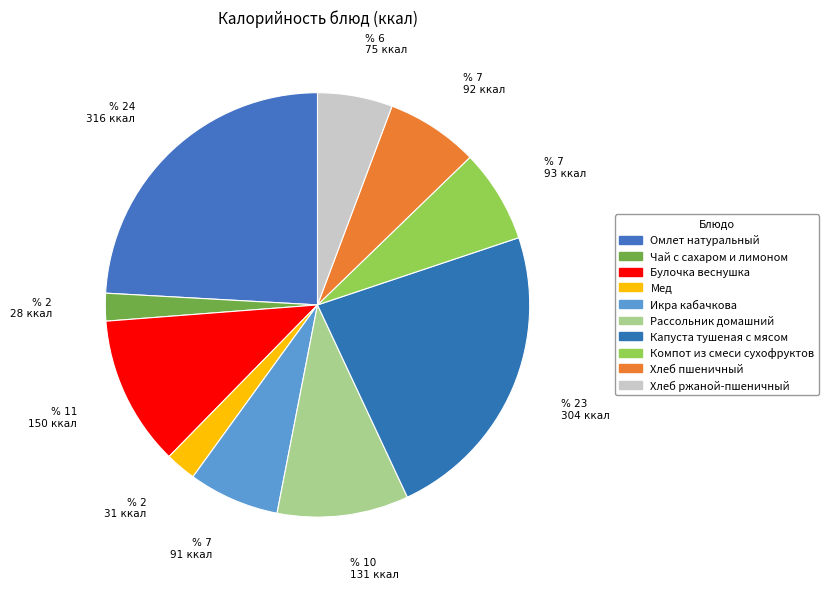

How many slices are in this pie chart?

10